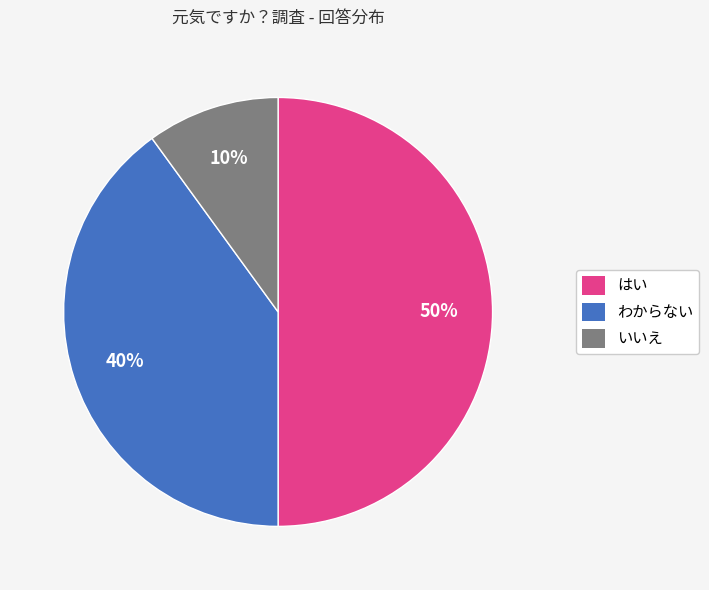

Do はい and いいえ together represent more than half of the pie?

Yes